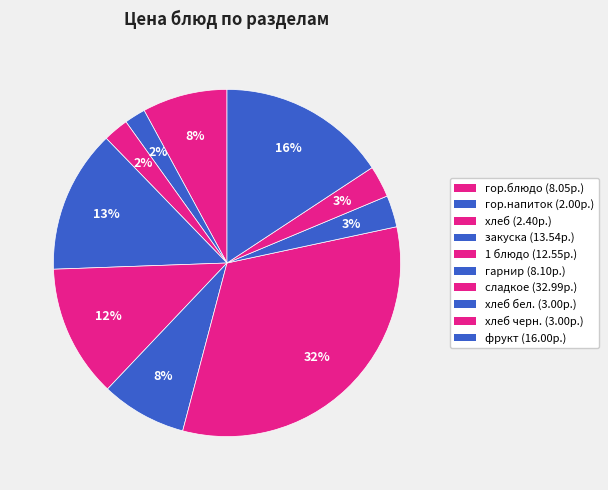

Rank the categories by value from lowest to highest.

гор.напиток, хлеб, хлеб бел., хлеб черн., гор.блюдо, гарнир, 1 блюдо, закуска, фрукт, сладкое